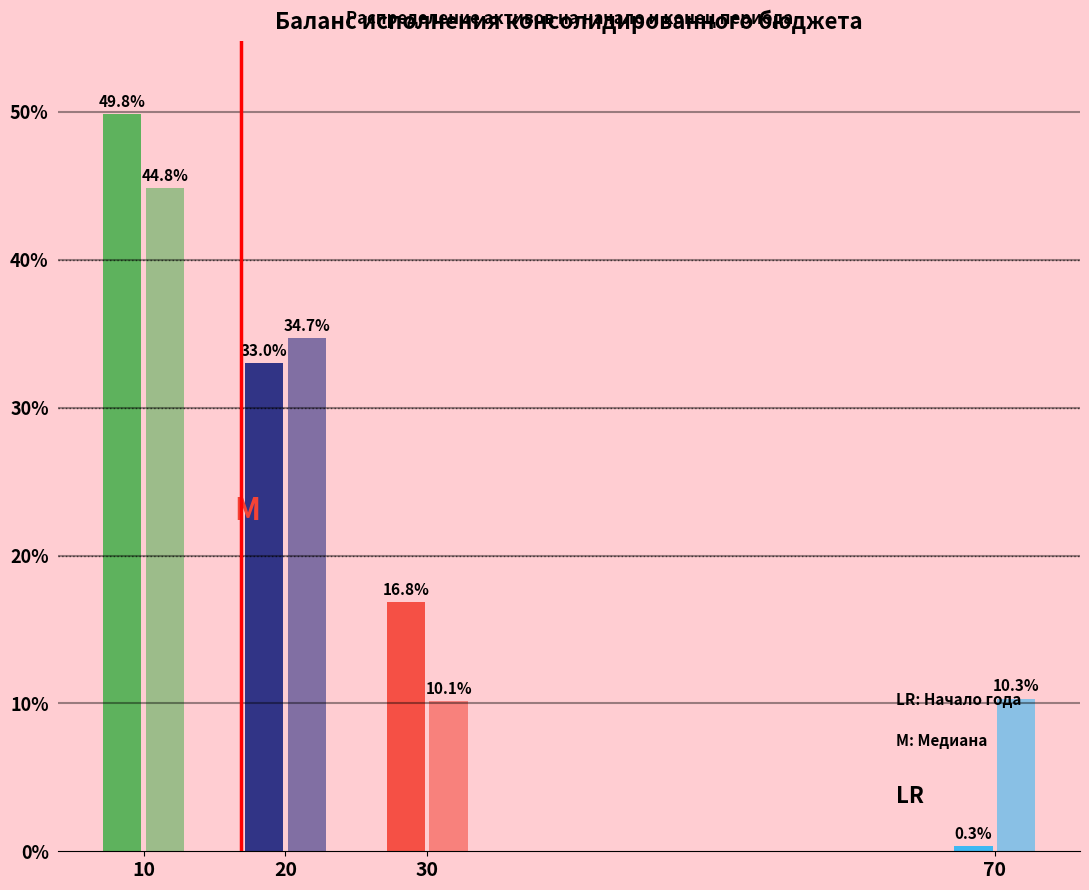

Count the number of categories in the chart.

4